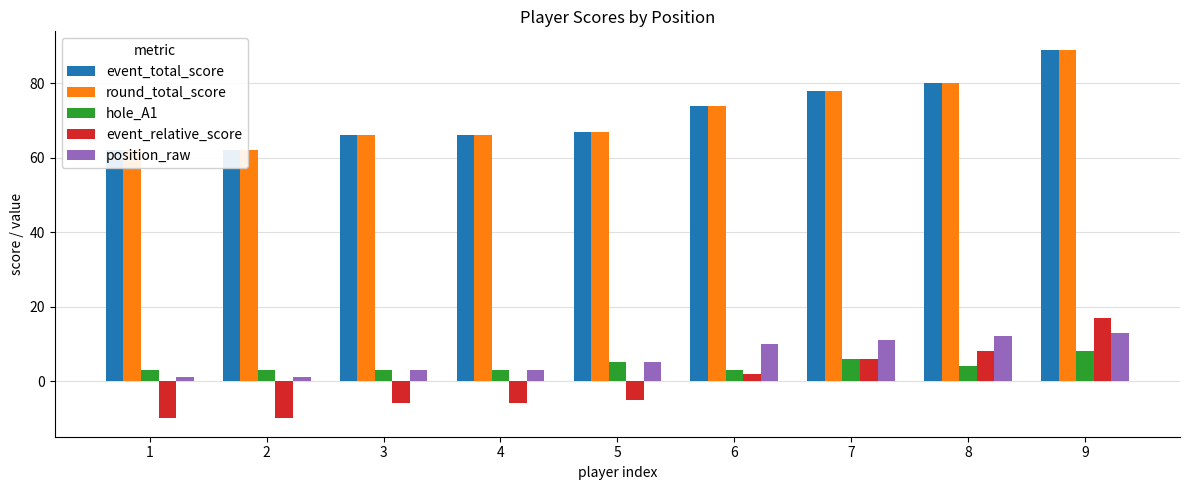

At which category does the chart reach its peak across all series?

9